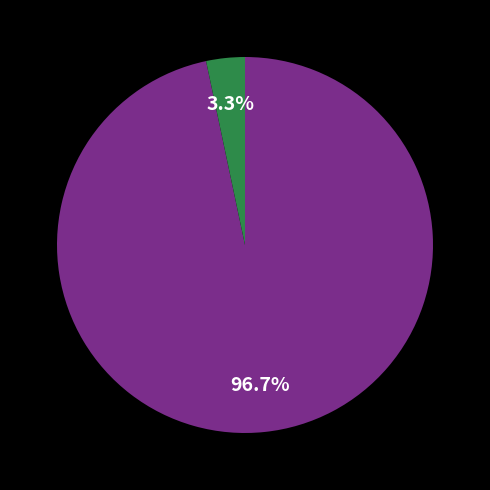

Is there a majority slice in this chart?

Yes